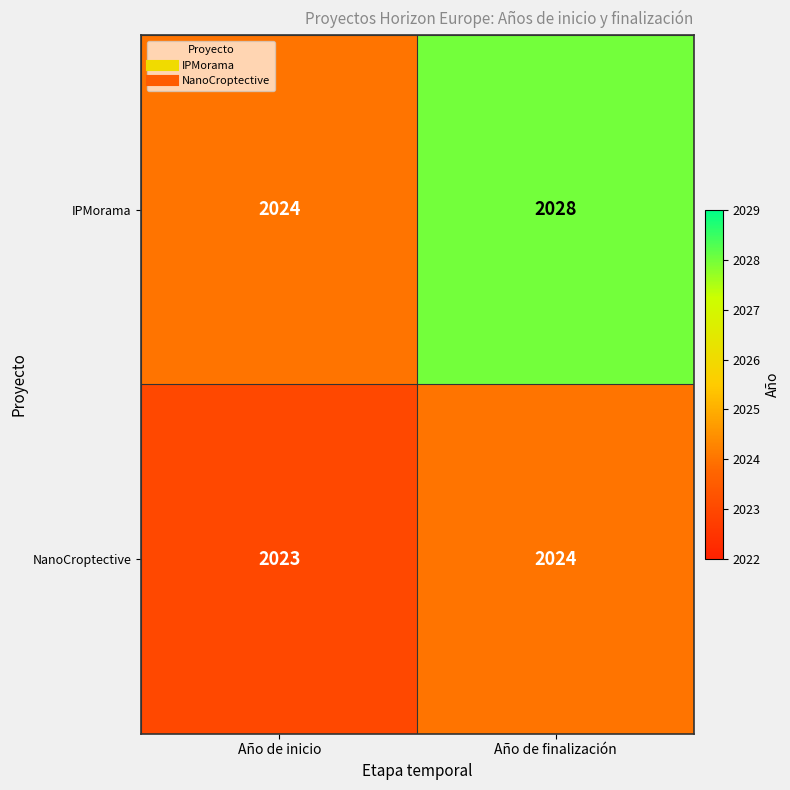

Which category has the lowest value across all series?

Año de inicio